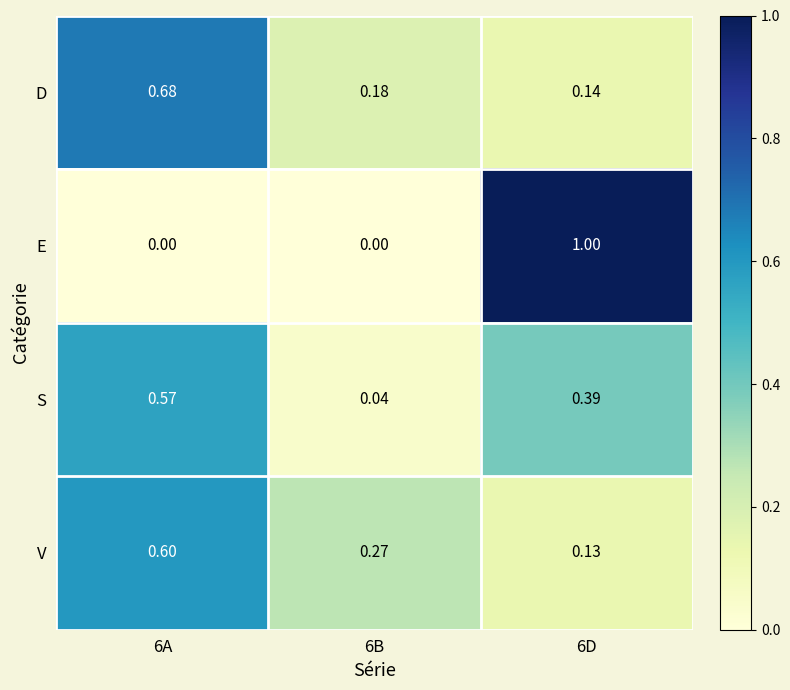

Rank the series at 6B from highest to lowest value.

V, D, S, E